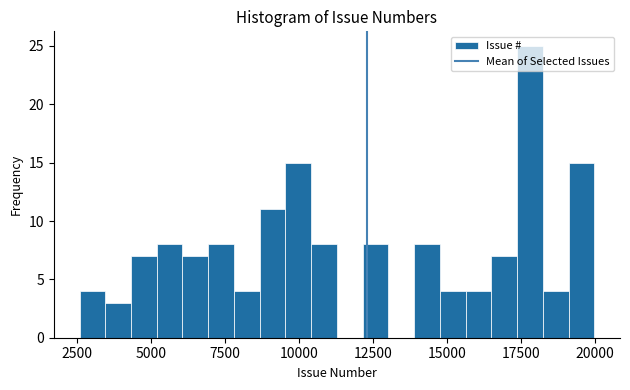

Around what value on the x-axis is the tallest bar? Give the approximate position of its centre, as read against the axis.

18000